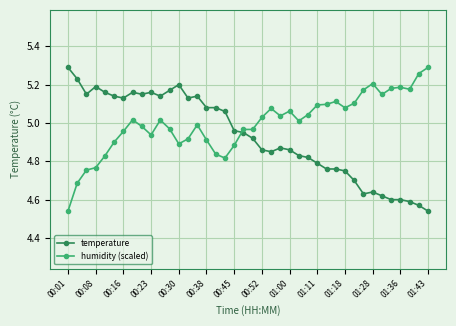

Rank the series by their average value, from lowest to highest.

temperature, humidity (scaled)